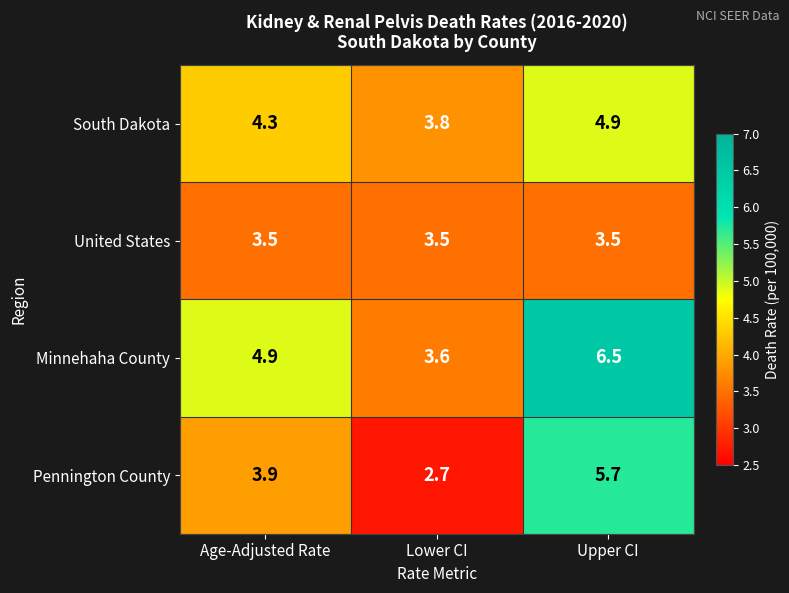

What is the difference between the second highest and minimum values in the South Dakota series?

0.5